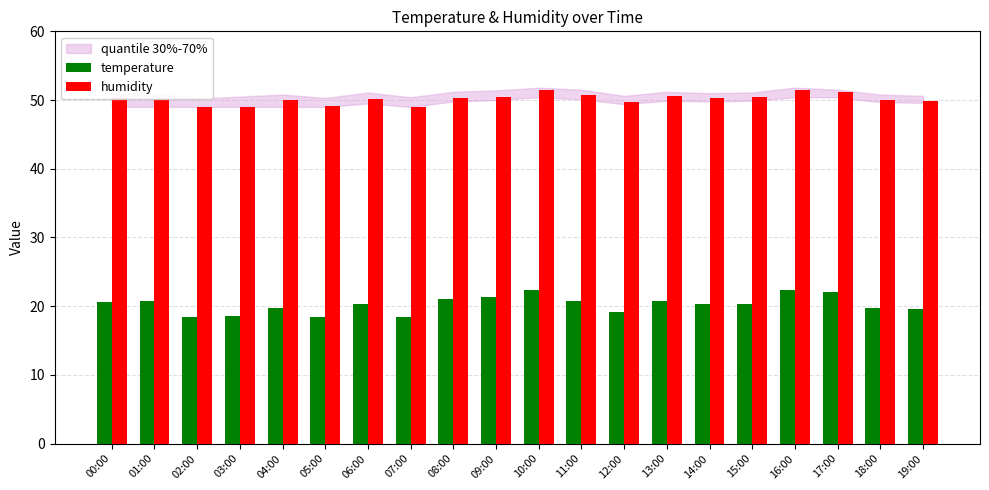

Rank the series by their maximum value, from highest to lowest.

humidity, temperature